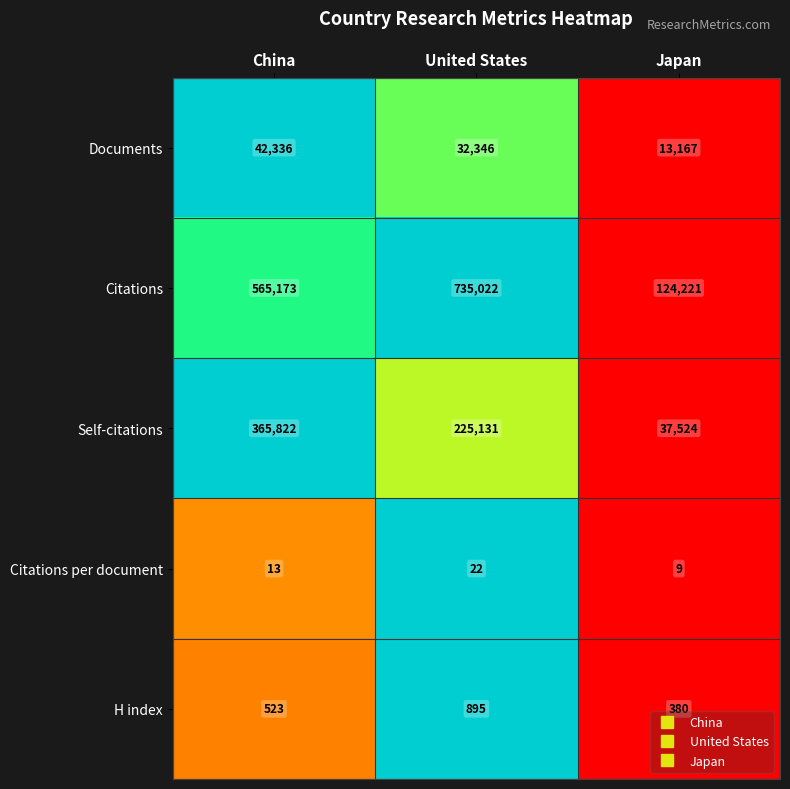

The Citations per document series shows 15 at United States. True or false?

False